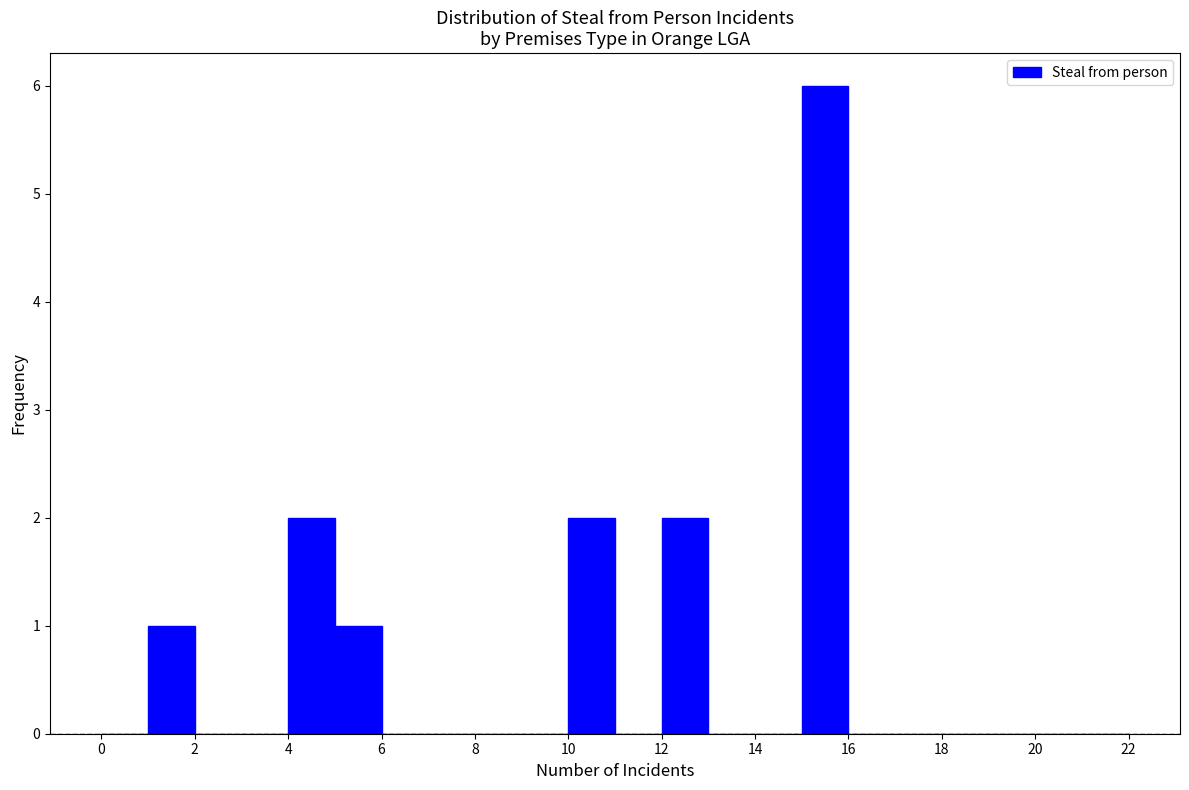

How tall is the bar that spans 15 to 16 on the x-axis? The values are not printed on the chart, so give them approximately, as read against the axis.

6